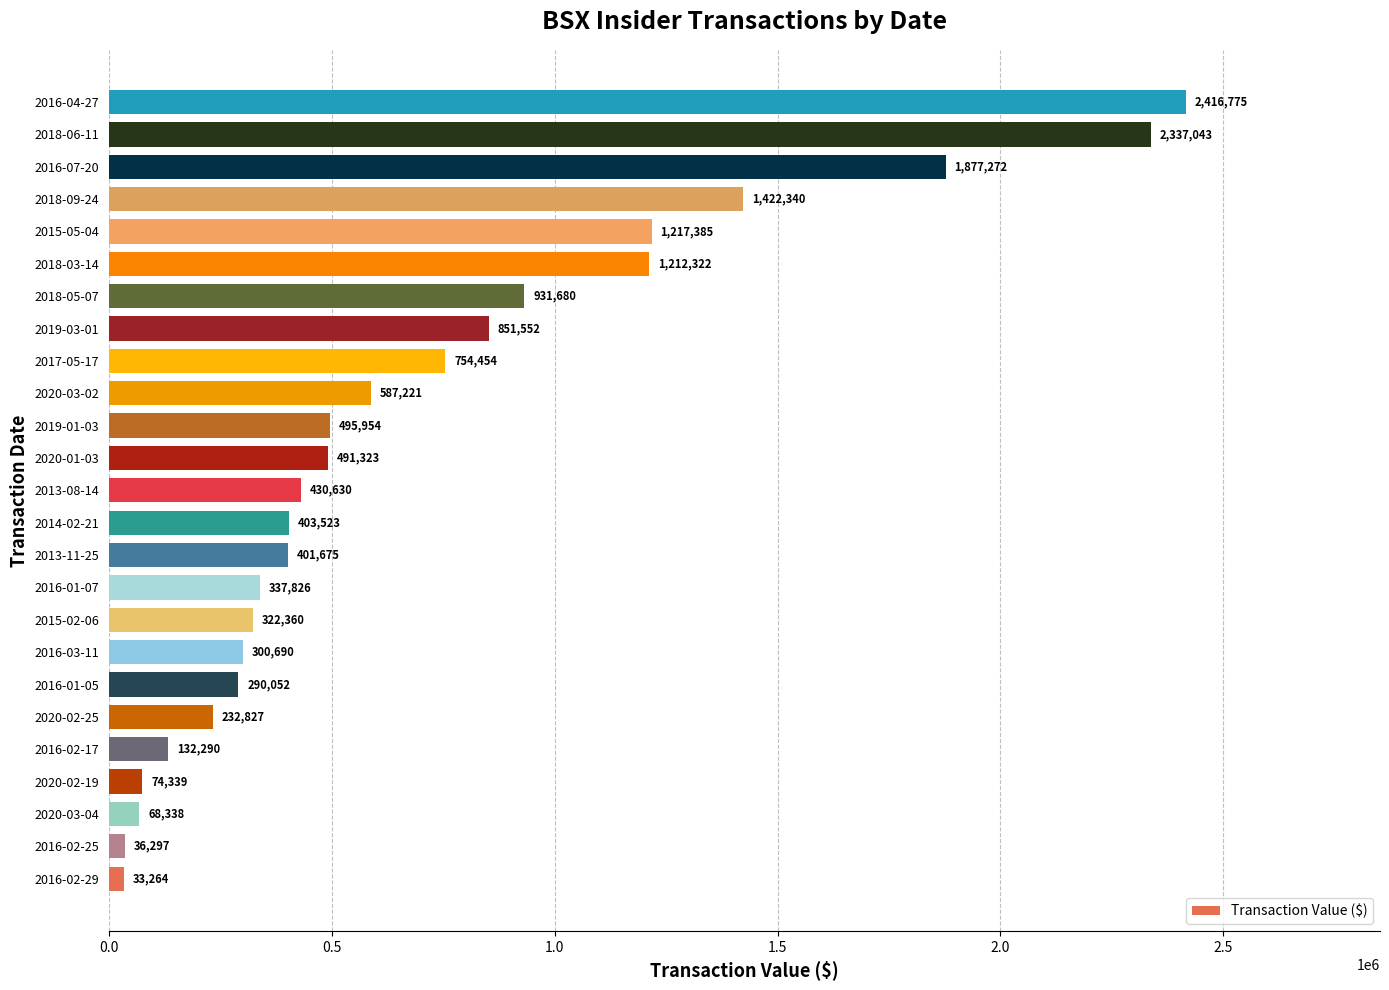

The value at 2013-11-25 is 277683. True or false?

False